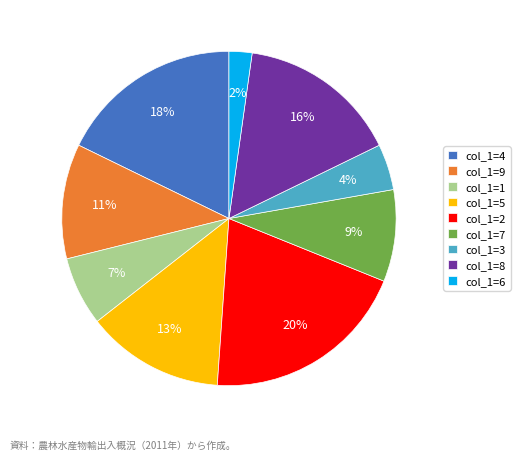

To the nearest percent, what portion does col_1=8 represent?

16%